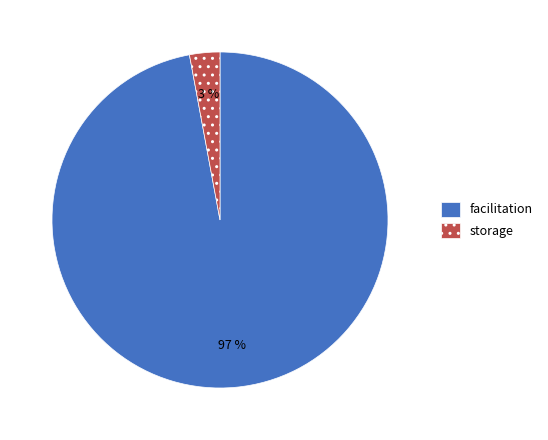

The storage slice represents 3% of the pie. True or false?

True